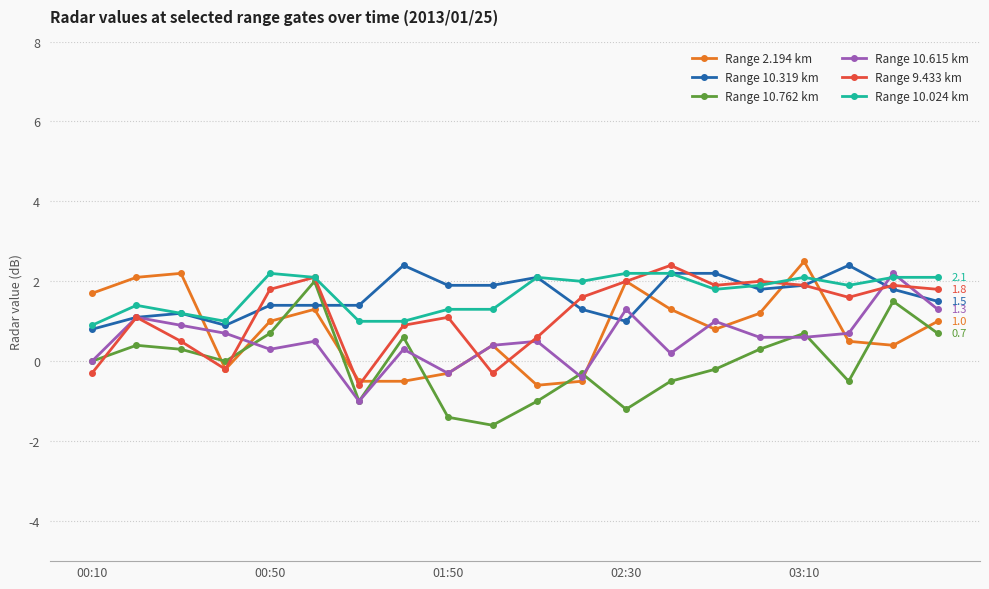

After their last crossing, which series has the higher values: Range 10.024 km or Range 2.194 km?

Range 10.024 km